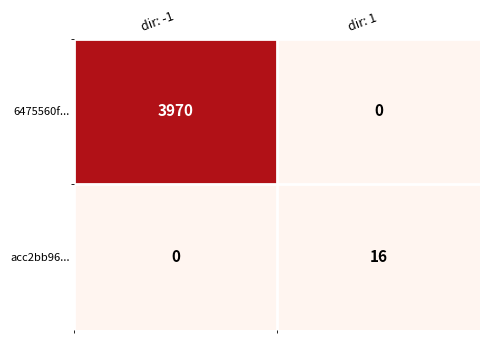

At how many categories does at least one series exceed 2712?

1